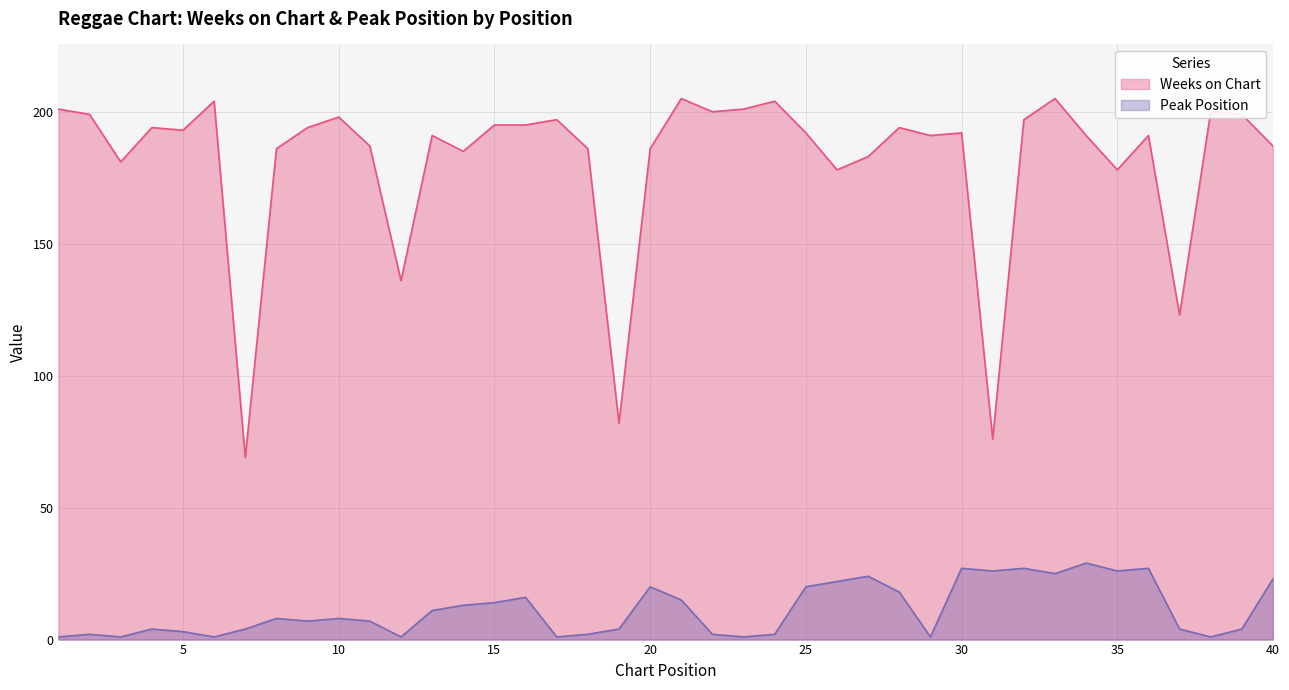

How many distinct data groups are displayed?

2